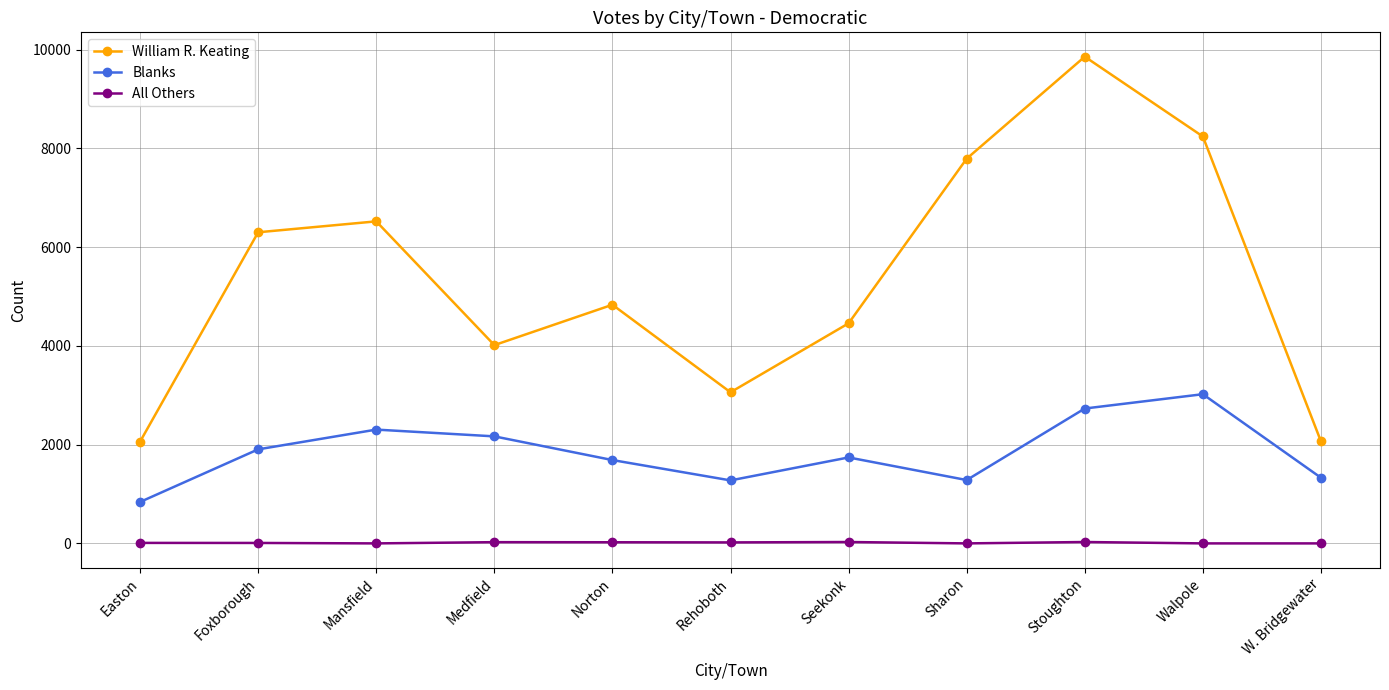

Which series has the widest spread of values?

William R. Keating